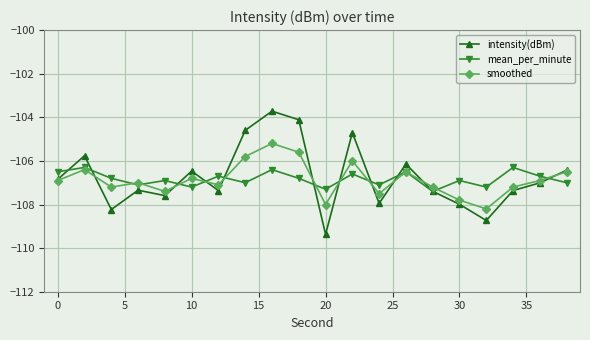

What is the difference between the second highest and minimum values in the mean_per_minute series?

1.1